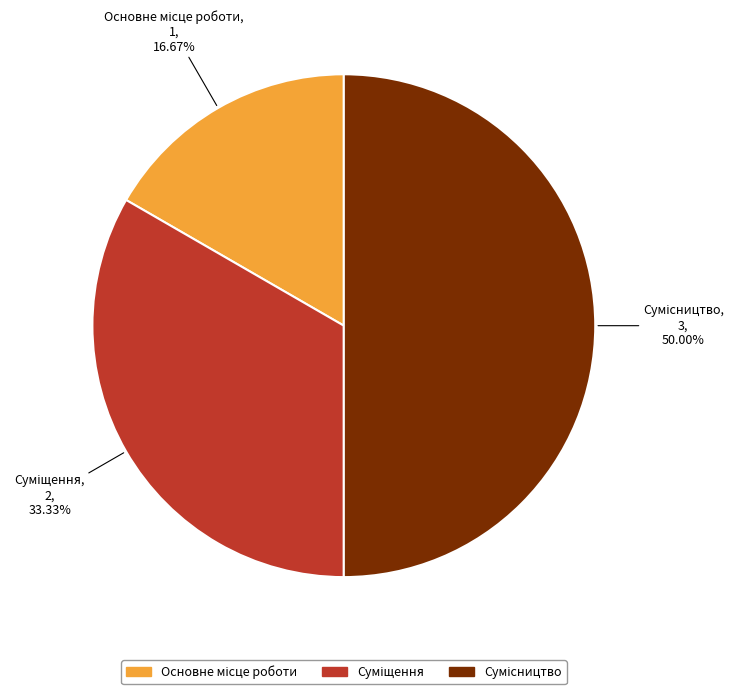

To the nearest percent, what is the combined percentage of Суміщення and Сумісництво?

83%